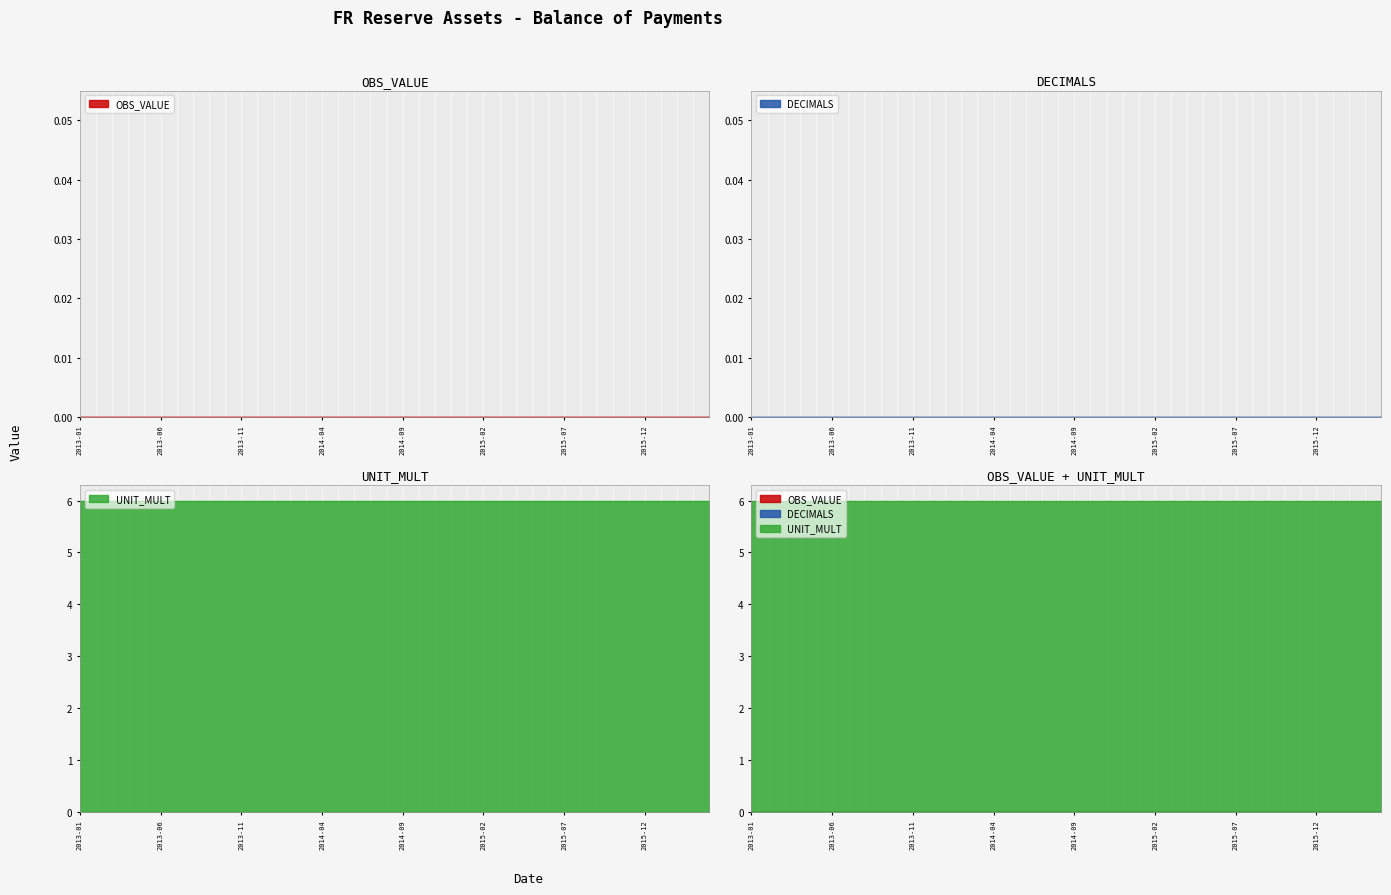

At which category does the chart reach its peak across all series?

2013-01